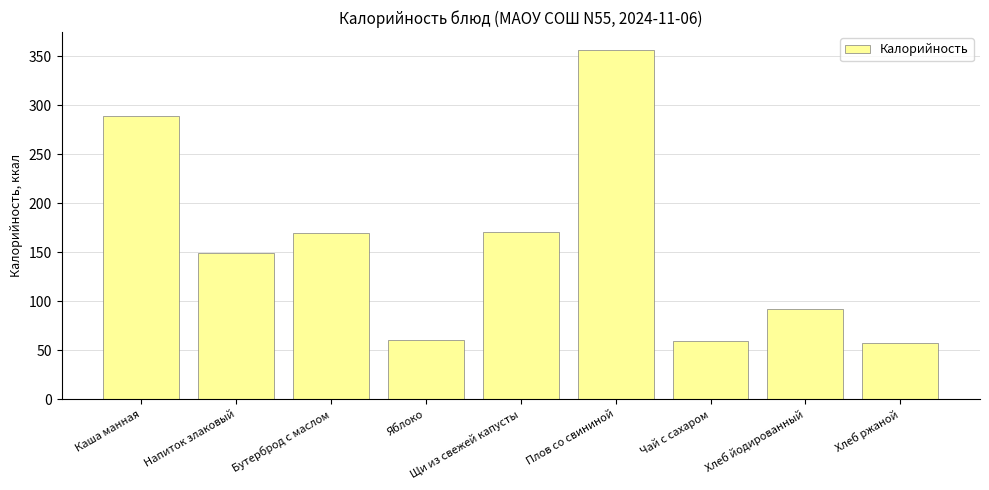

What is the difference between the maximum and minimum values?

299.1